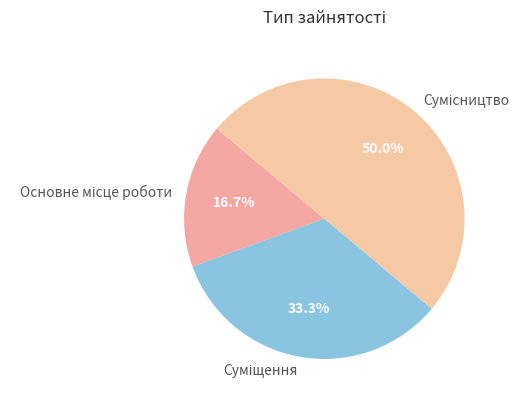

To the nearest percent, what is the combined percentage of Суміщення and Сумісництво?

83%